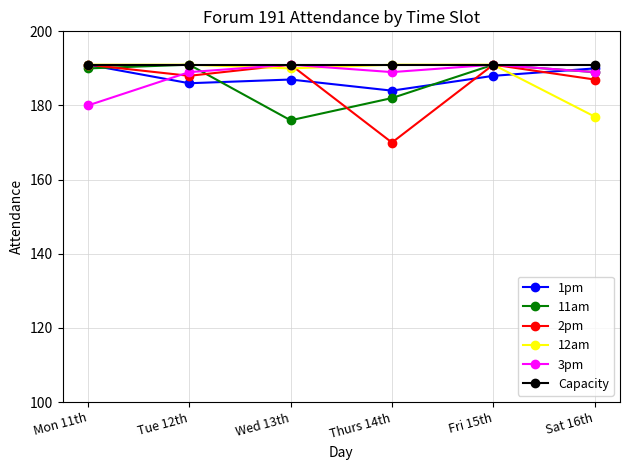

What is the total value across all series at Thurs 14th?

1107